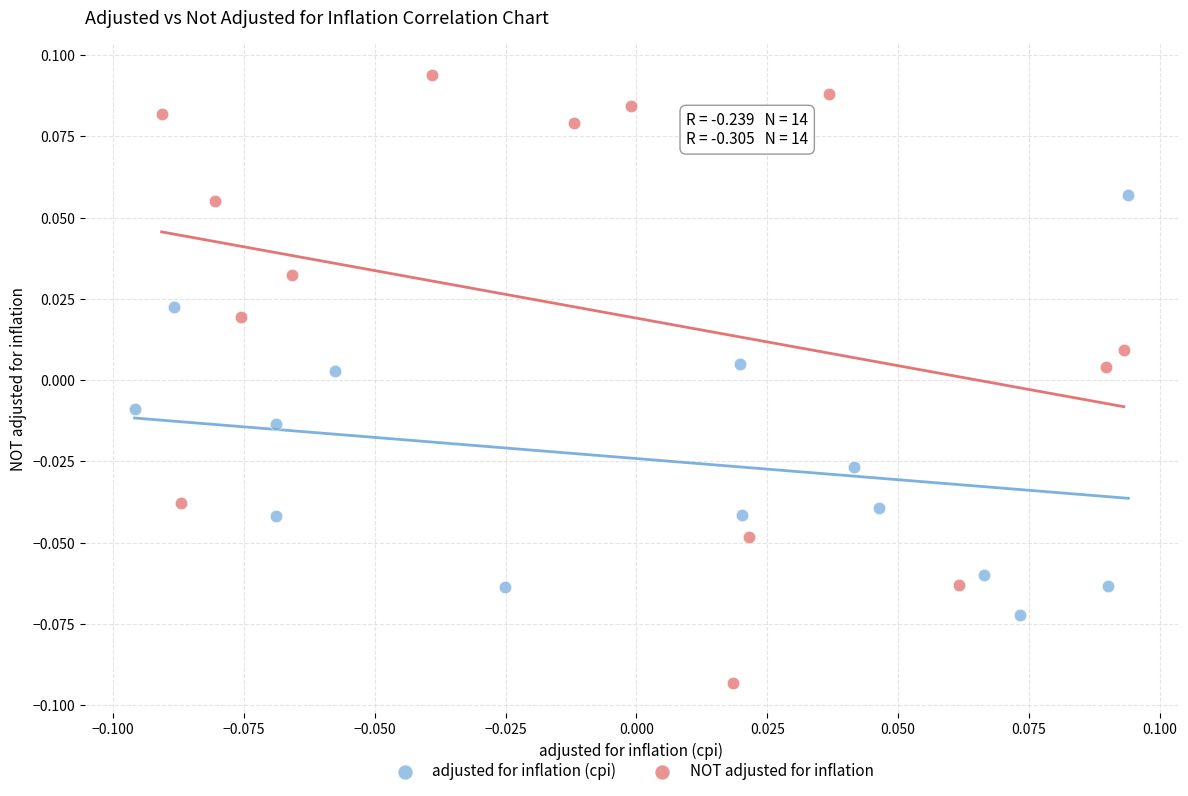

Which series has the largest Y range (max minus min)?

NOT adjusted for inflation